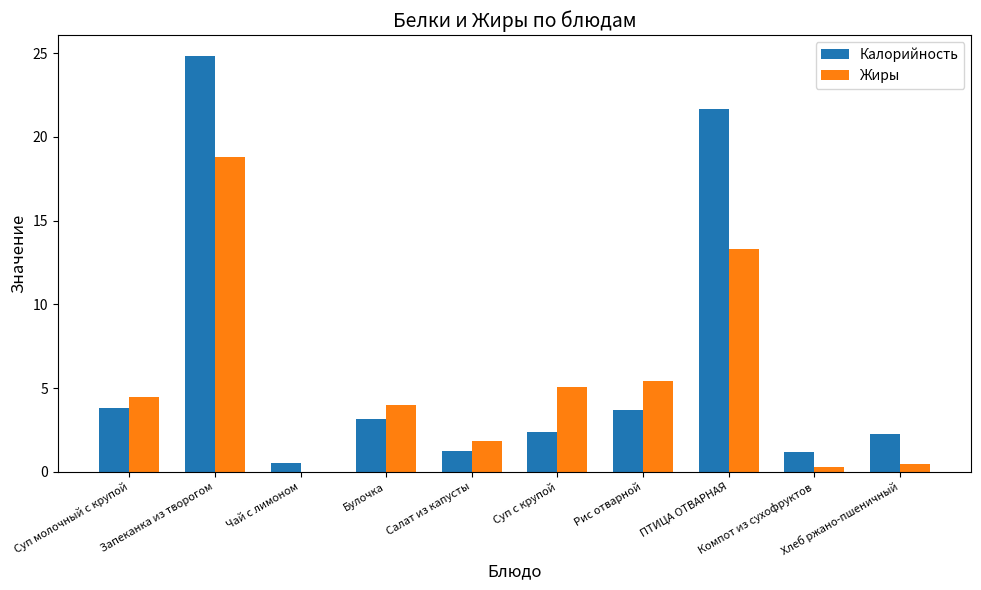

What is the sum of the Жиры values at Чай с лимоном and Запеканка из творогом?

18.8